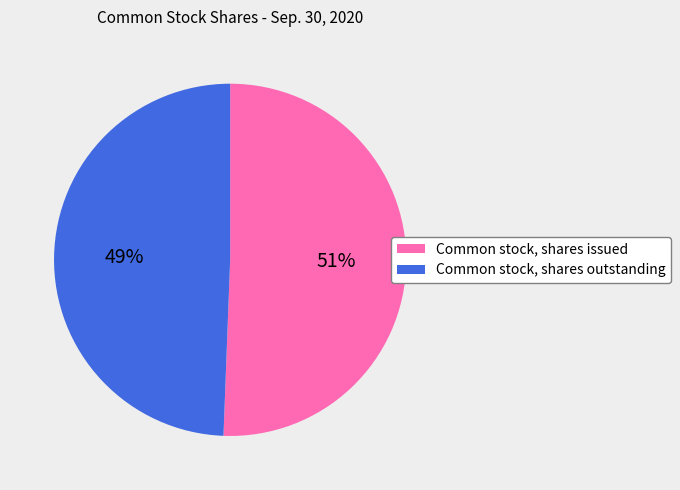

Combined, do Common stock, shares issued and Common stock, shares outstanding account for over 50%?

Yes